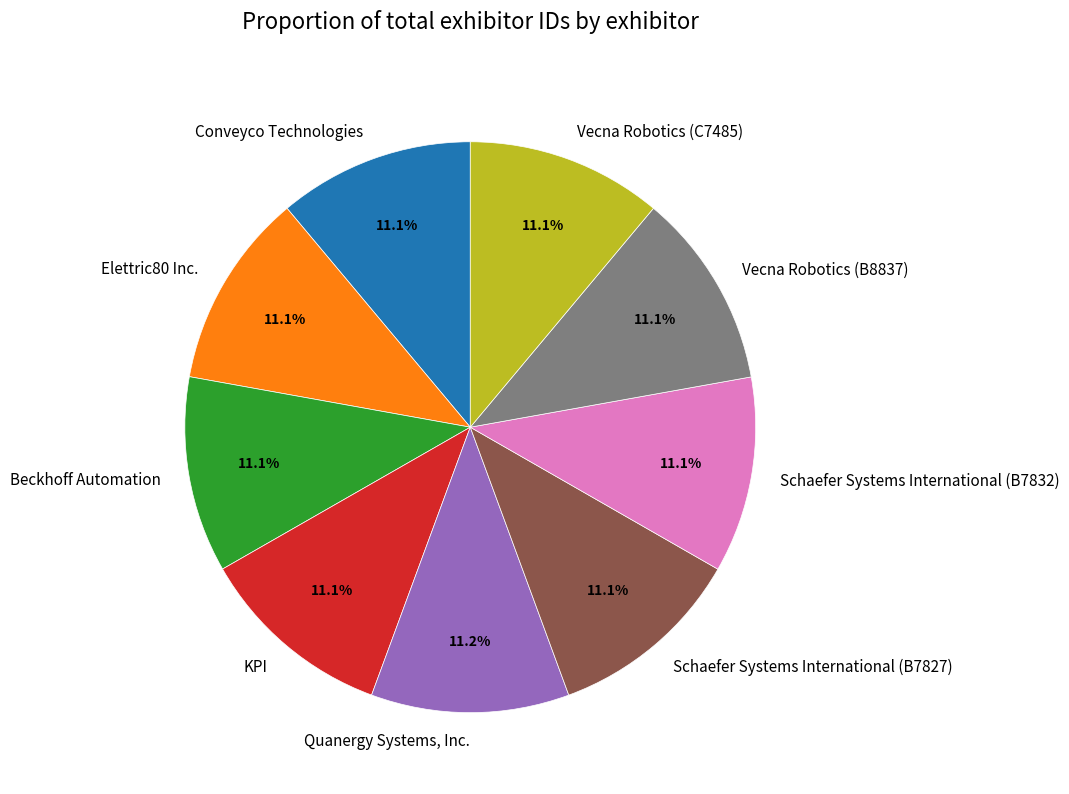

Is it true that Schaefer Systems International (B7827) is 1% of the pie?

False